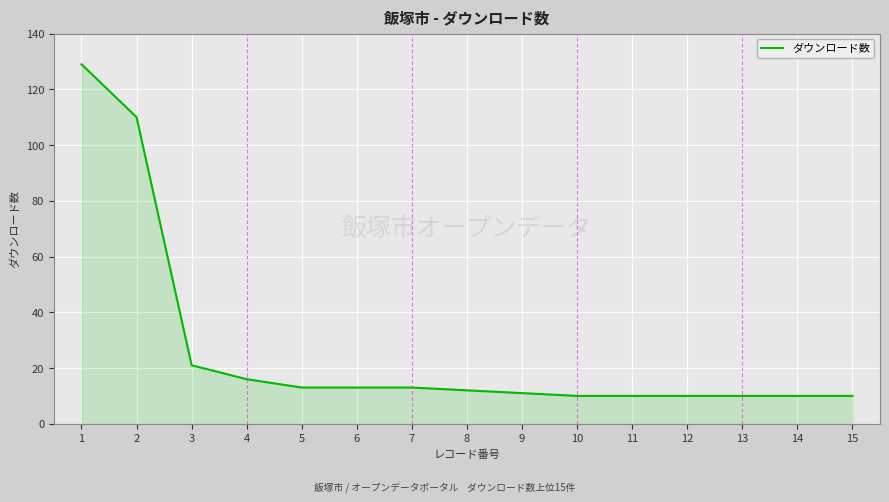

Which label corresponds to the largest value in the chart?

1